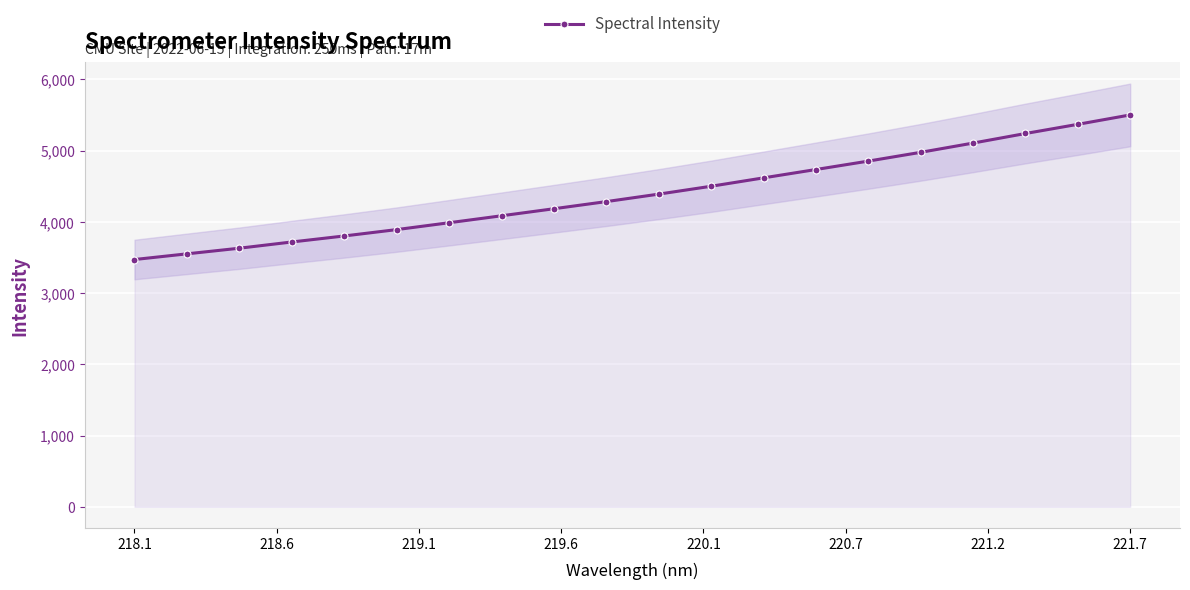

Which category has the highest value in the Spectral Intensity series?

221.7